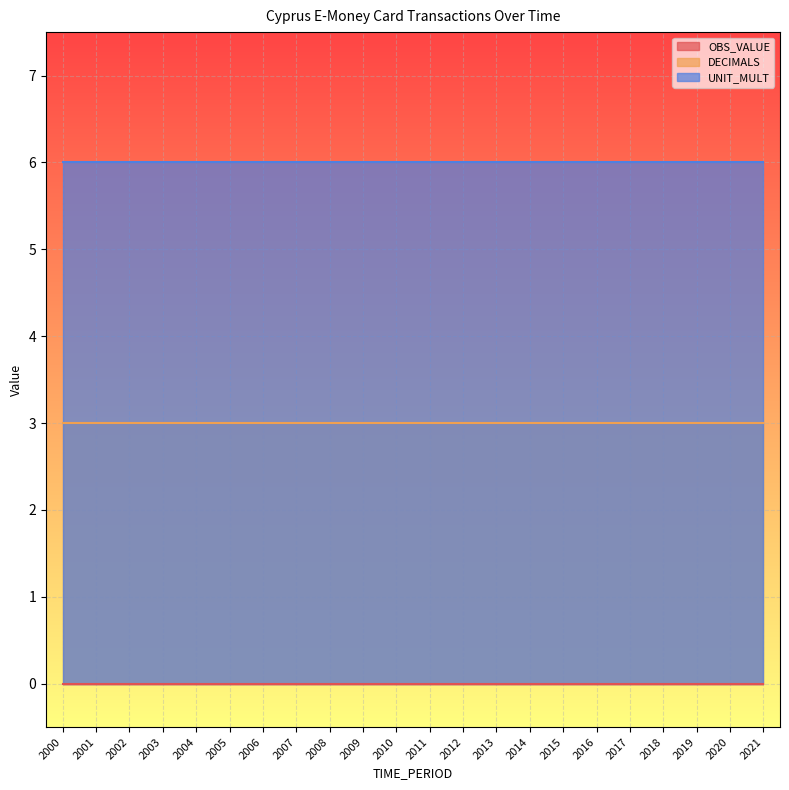

Which category has the highest value in the OBS_VALUE series?

2000